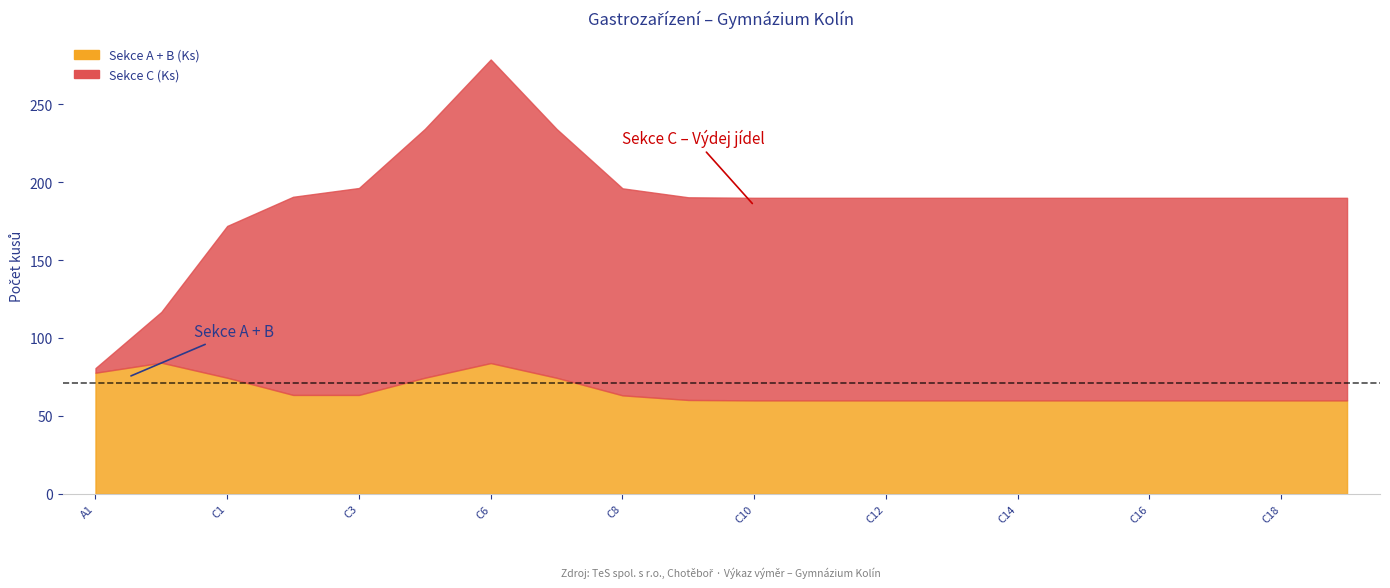

At which category does the chart reach its minimum across all series?

A1